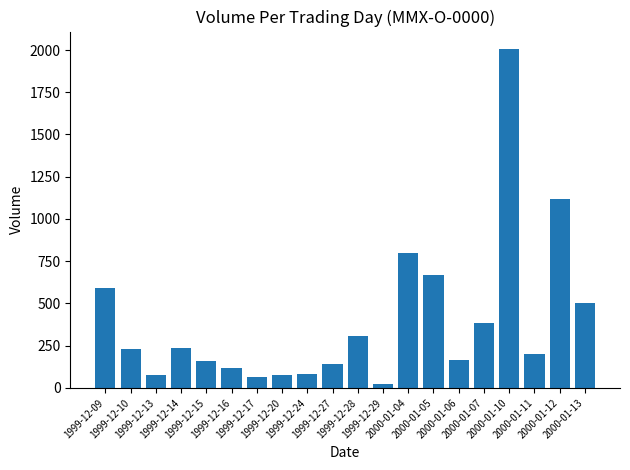

What is the minimum value shown in the chart?

23